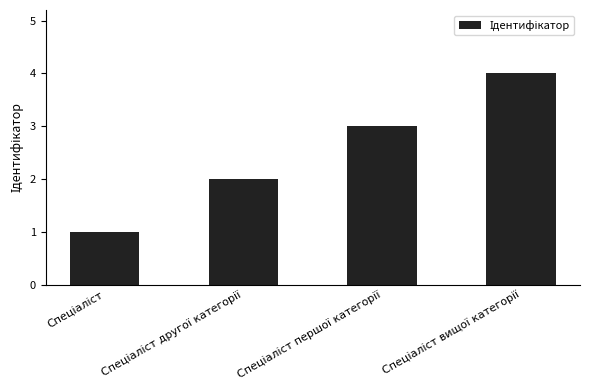

What is the maximum value shown in the chart?

4